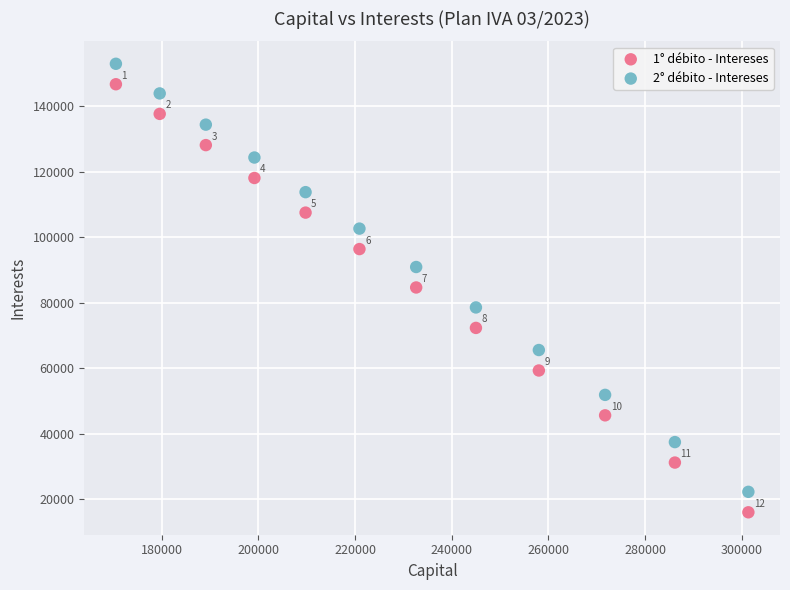

In the 2° débito - Intereses series, what Y value is closest to 87636?

90936.6